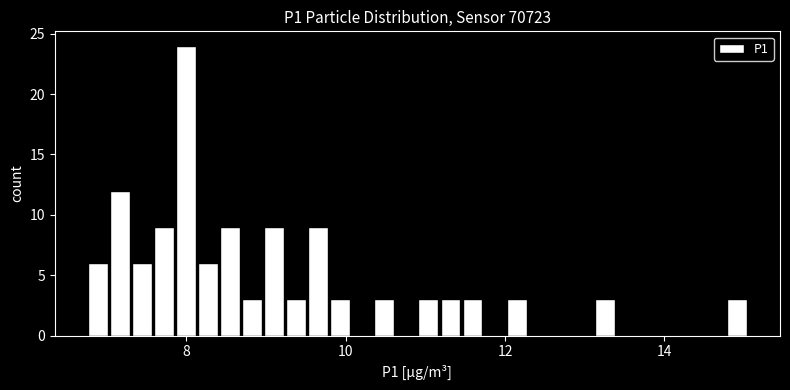

Around what value on the x-axis is the tallest bar? Give the approximate position of its centre, as read against the axis.

8.0